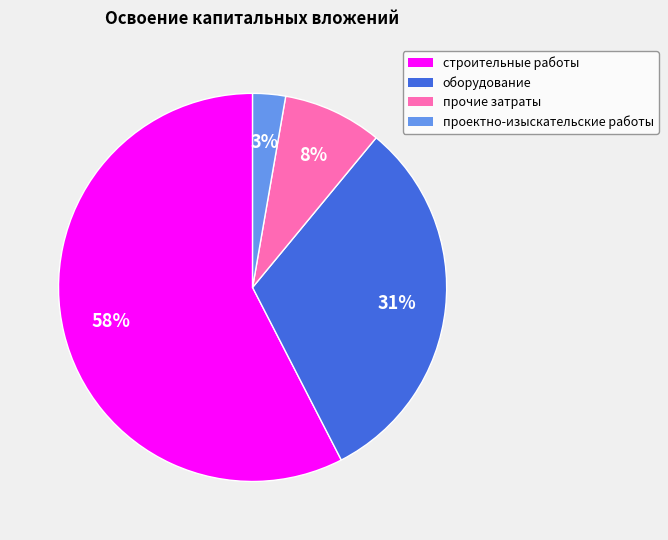

To the nearest percent, what is the difference between the largest and smallest slice percentages?

55%